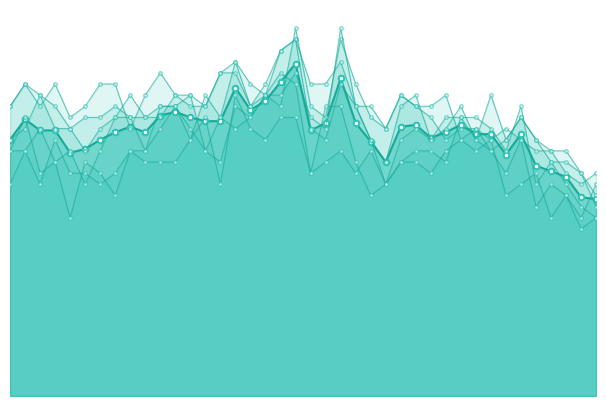

True or false: 8.775 and 9.075 cross at least once.

True